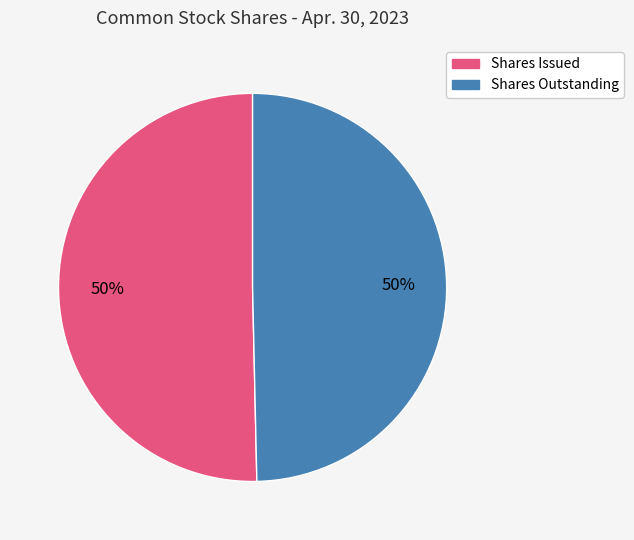

How many segments does this pie chart have?

2